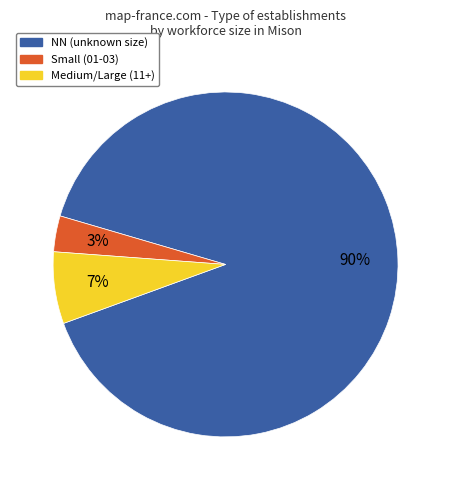

Is there any slice that represents more than half of the pie?

Yes